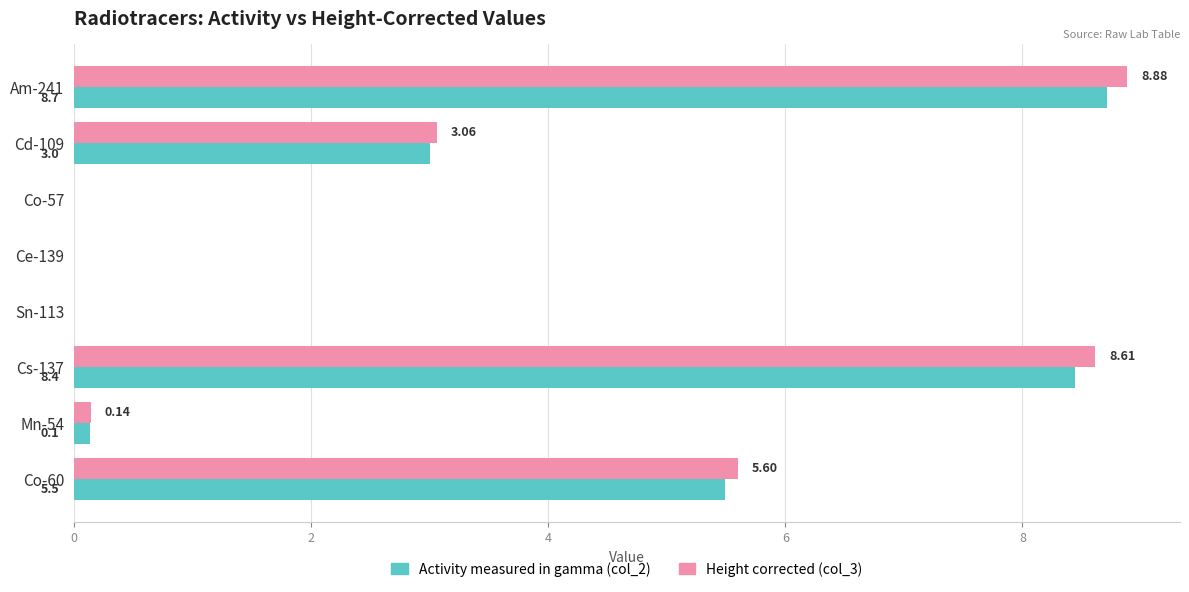

At which category is the sum across all series the highest?

Am-241